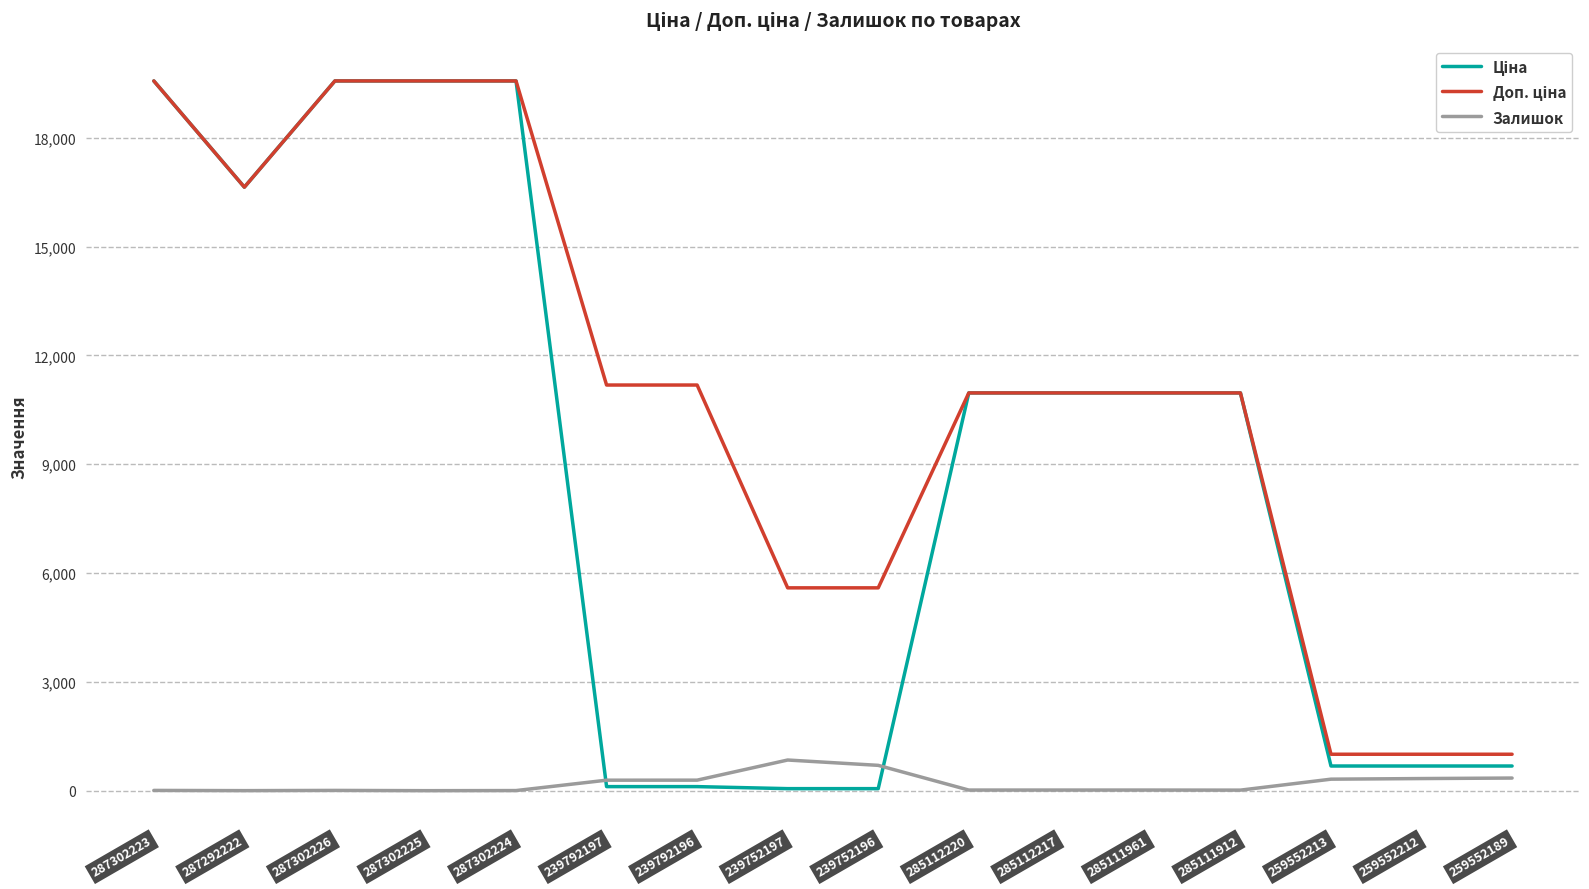

At how many categories does at least one series exceed 8612?

11